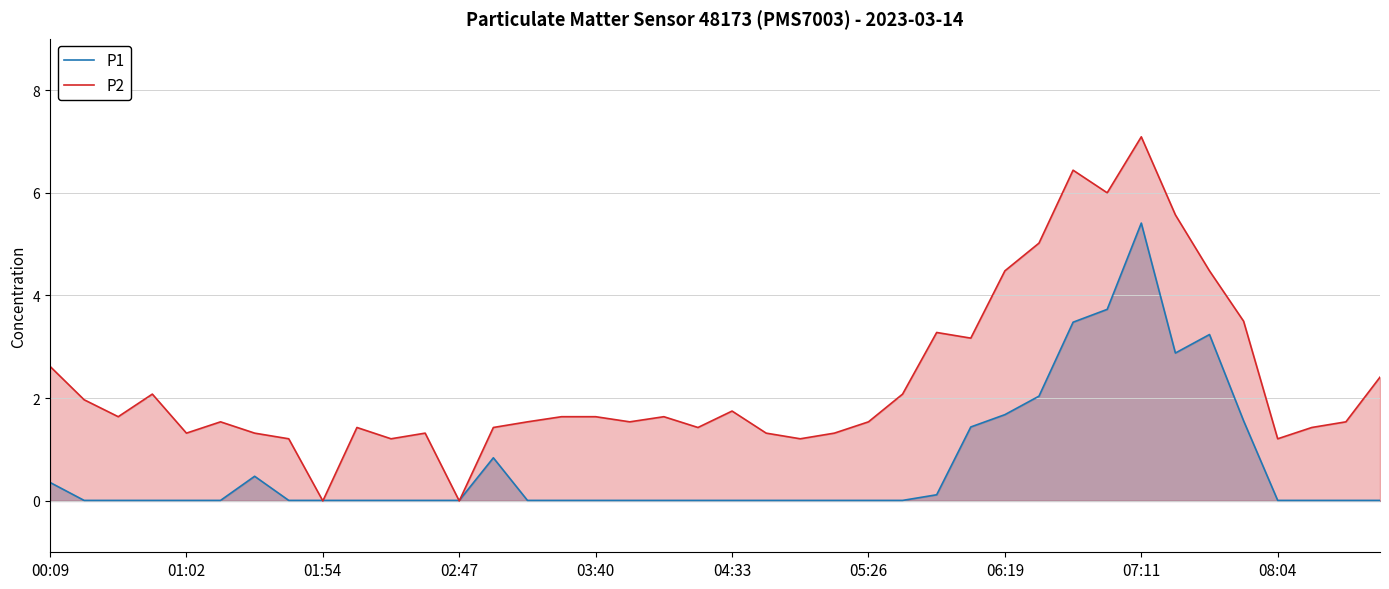

Is it true that P1 equals 0.0 at 14?

False